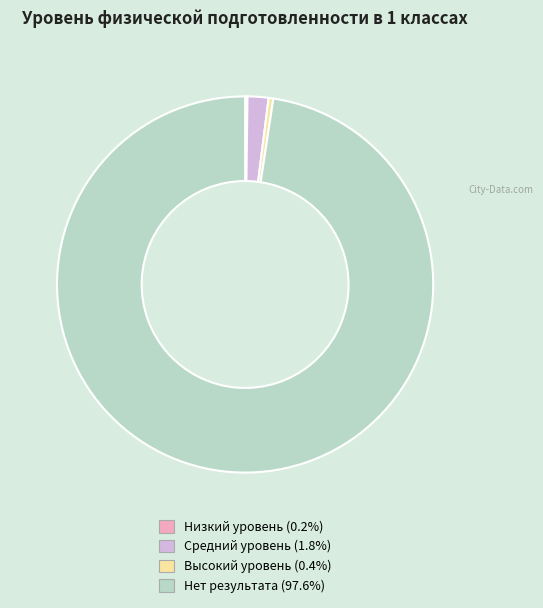

Do Средний уровень and Высокий уровень together represent more than half of the pie?

No